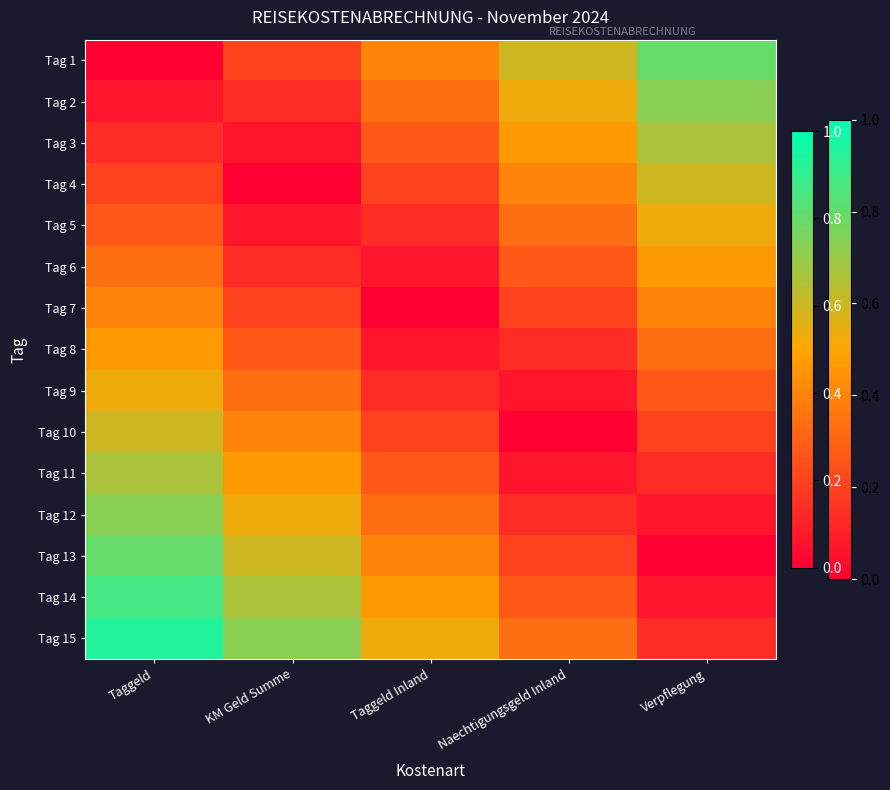

Which series has the largest range (max minus min)?

Tag 1